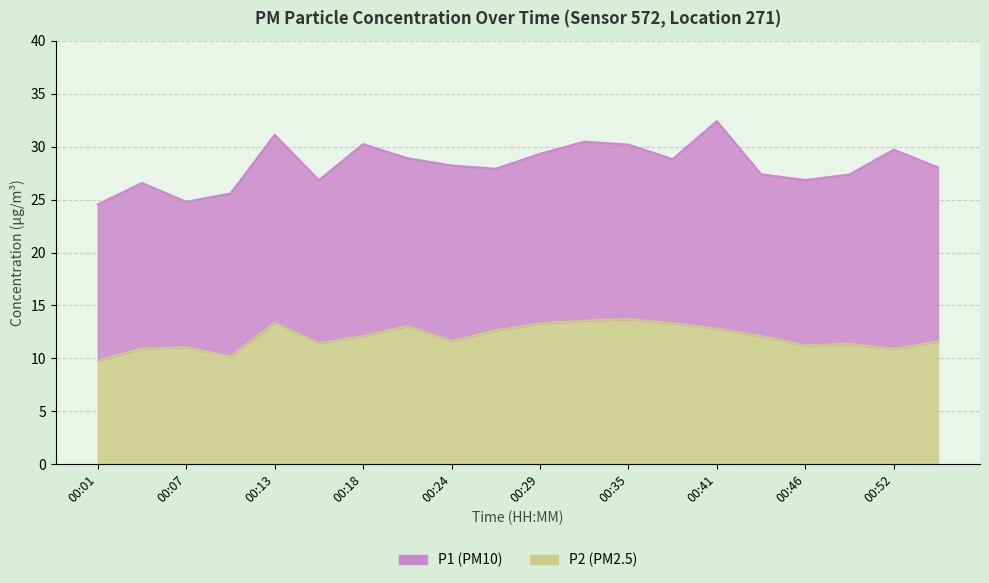

Is it true that P2 equals 11.6 at 00:24?

True